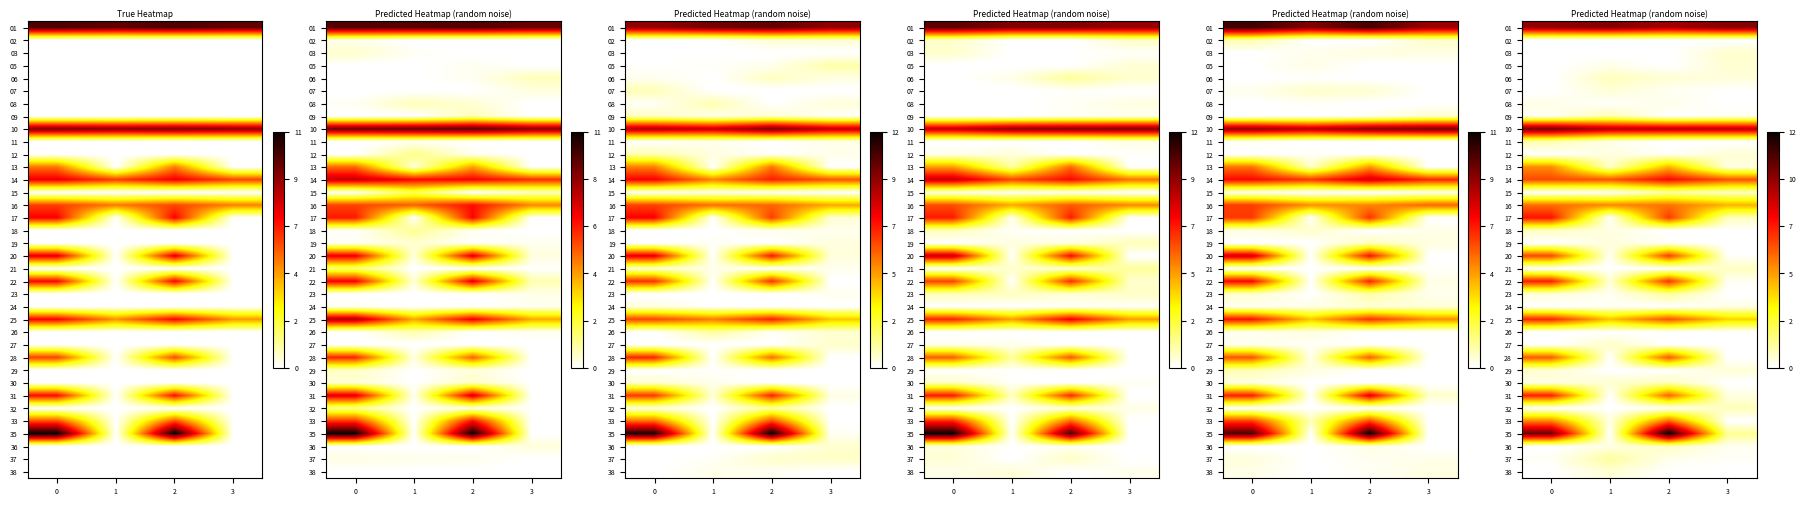

The row_26 series shows 3.6 at 3. True or false?

False